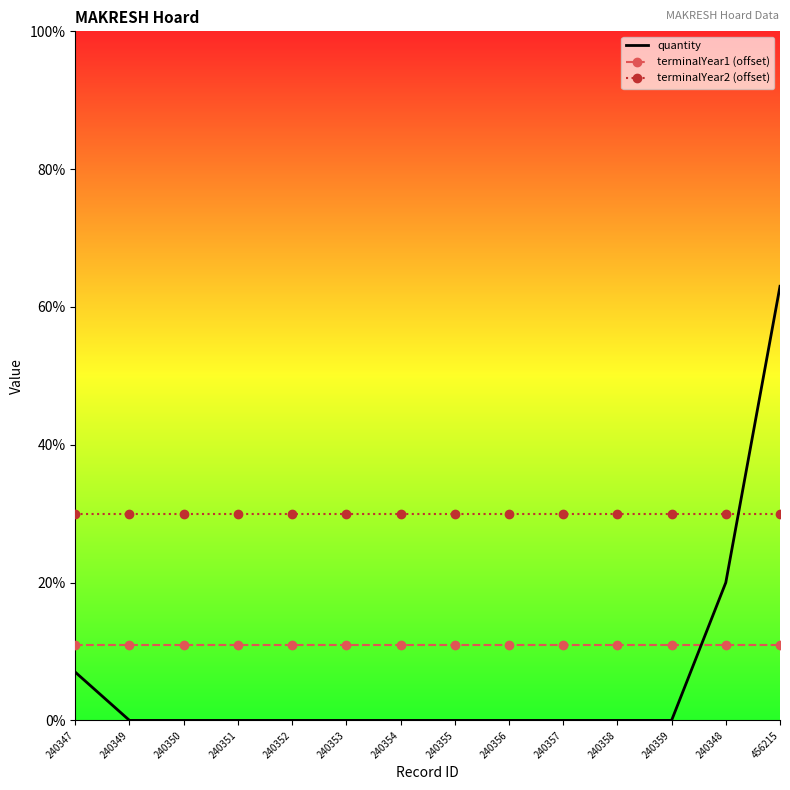

Which series has the largest total across all categories?

terminalYear2 (offset)